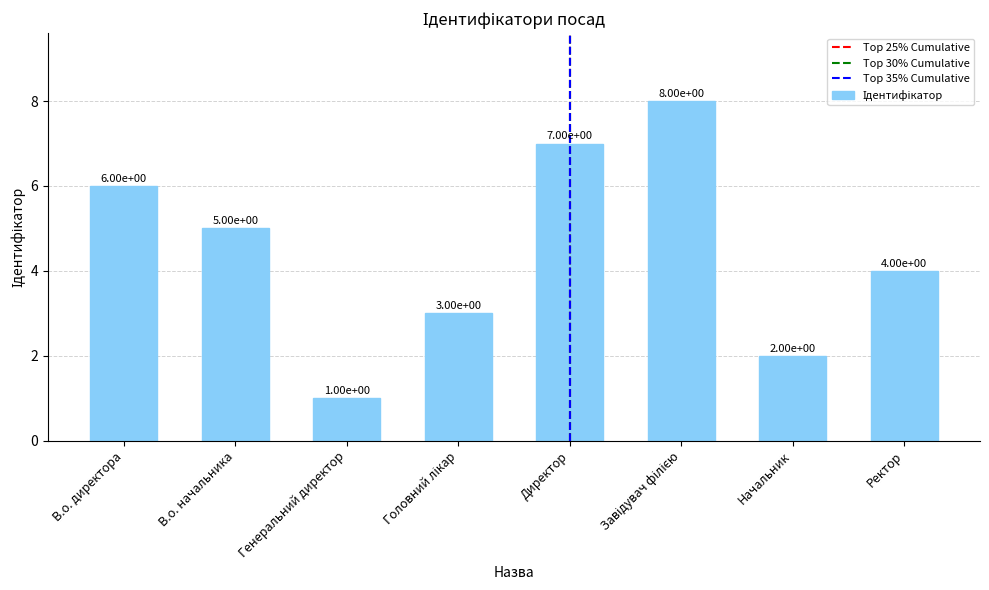

How many bars are there in total?

8